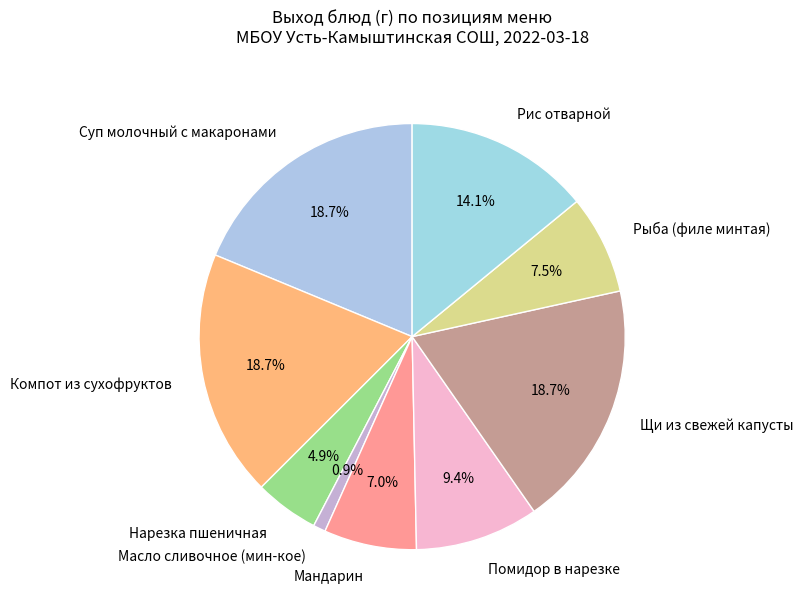

What percentage is the Щи из свежей капусты slice, to the nearest percent?

19%